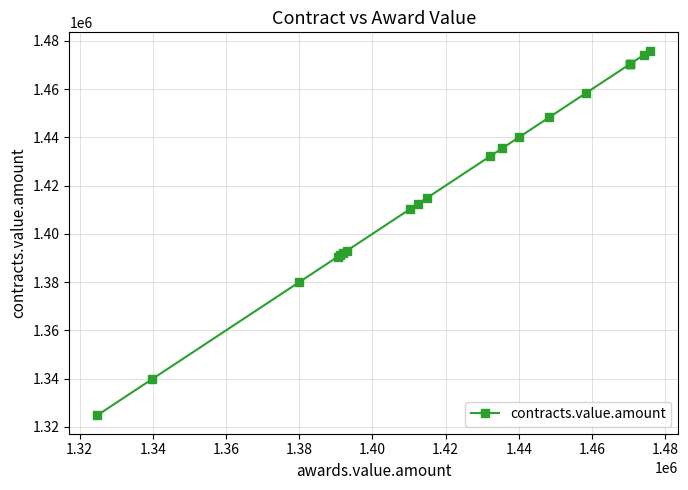

Does the chart have visible grid lines?

Yes